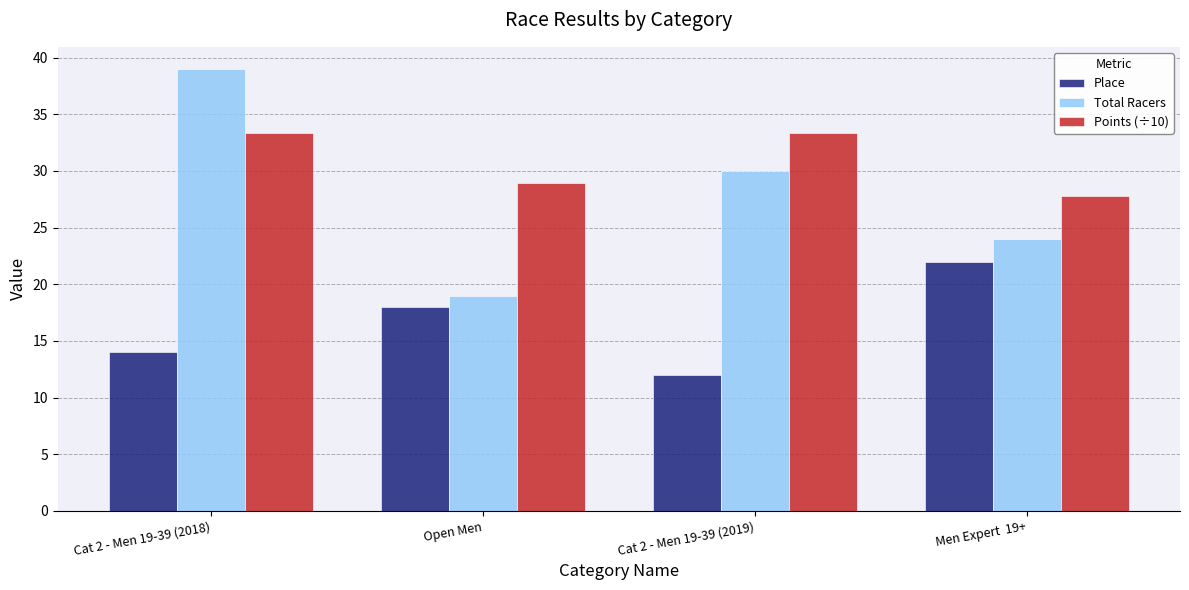

Is it true that Points (÷10) equals 27.8 at Men Expert  19+?

True